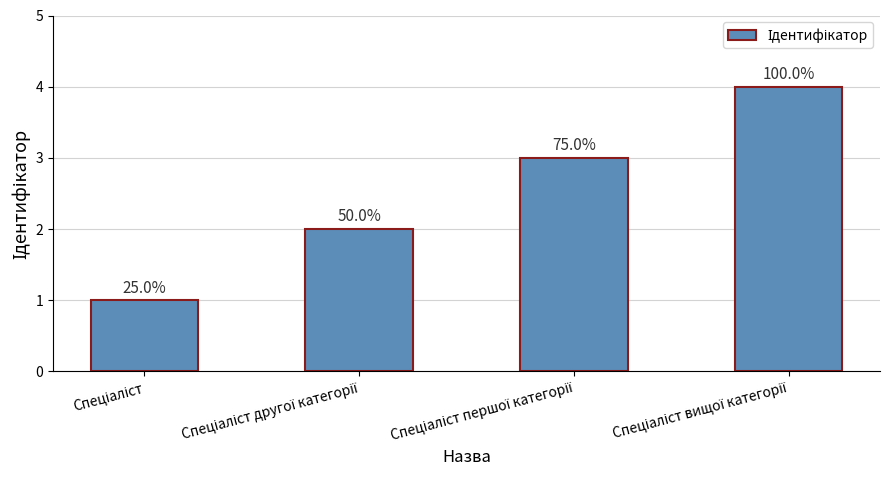

Between Спеціаліст вищої категорії and Спеціаліст, which is larger?

Спеціаліст вищої категорії